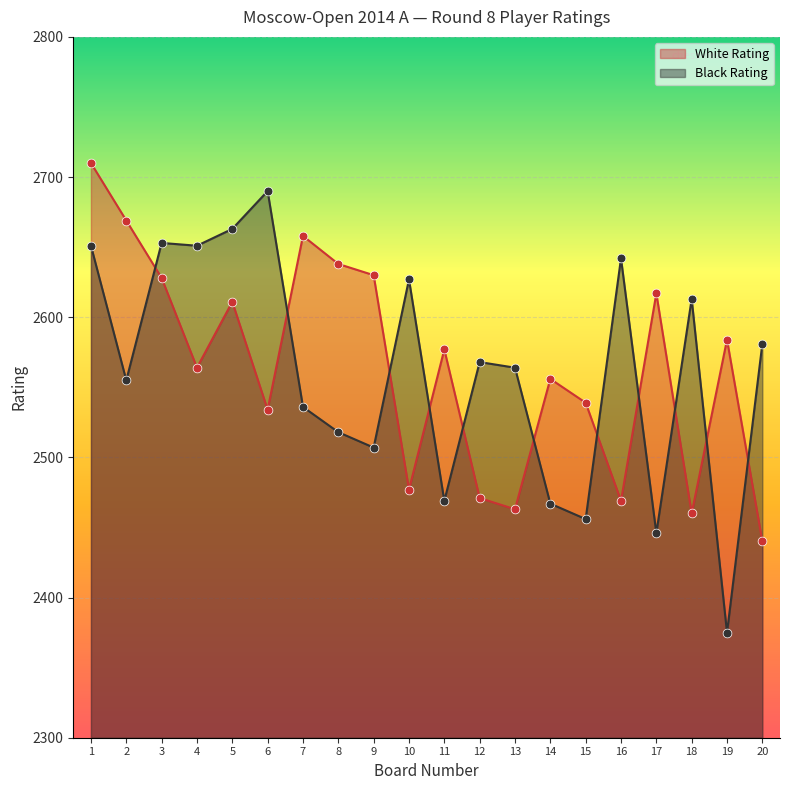

Which series has the largest Y range (max minus min)?

Black Rating